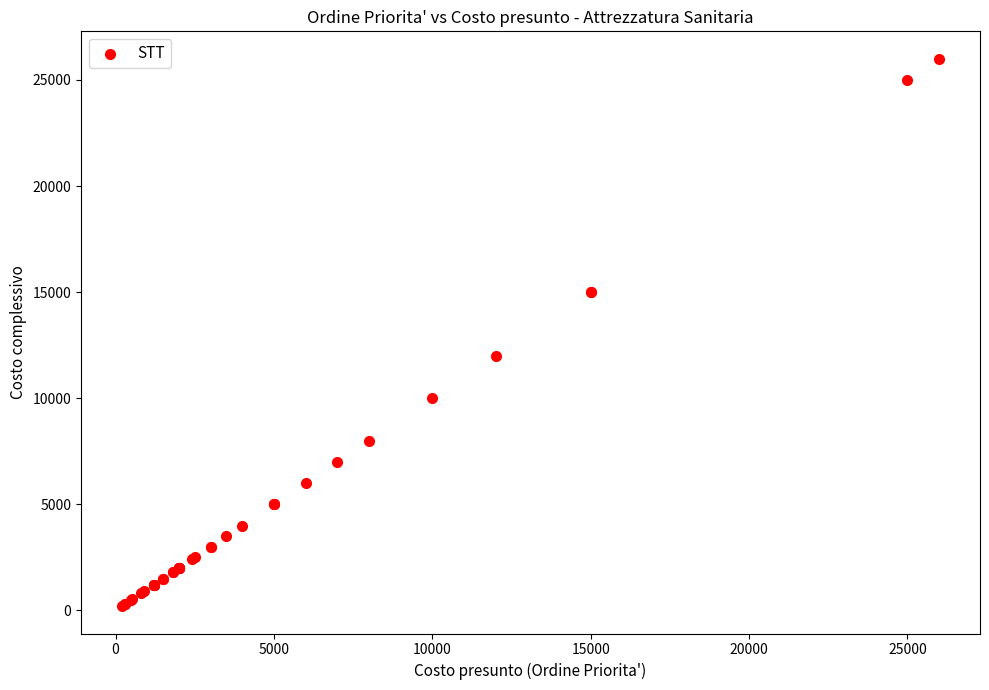

What Y value in the scatter plot is closest to 13100?

12000